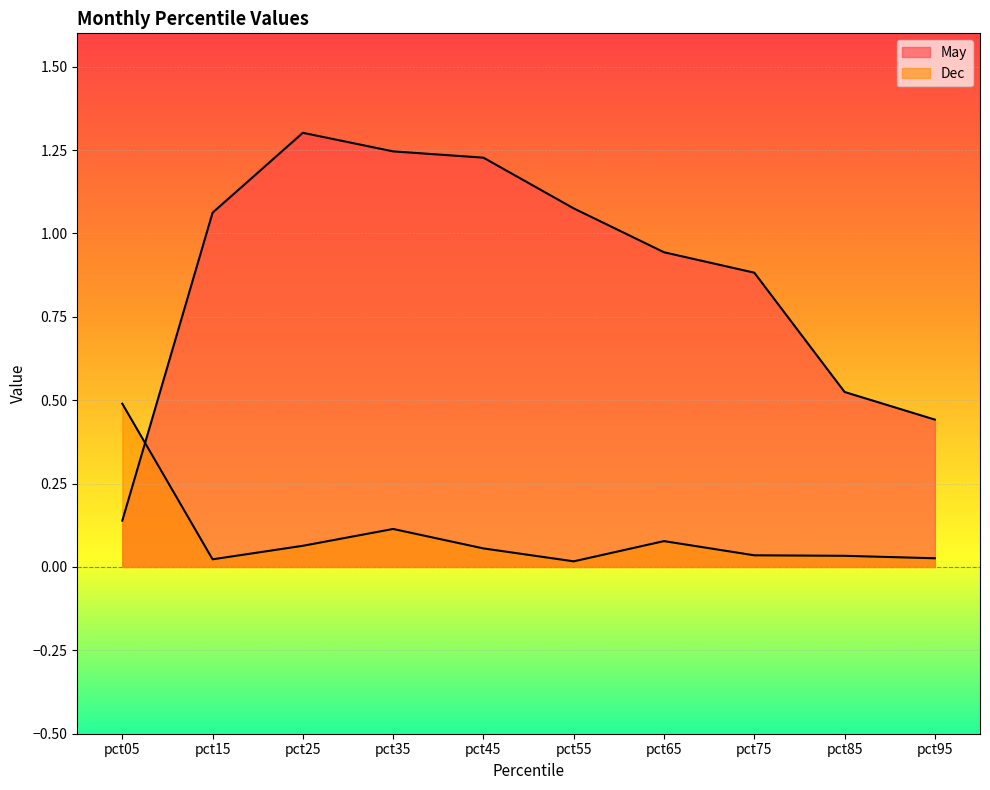

Between pct15 and pct55, which series saw the biggest shift?

May